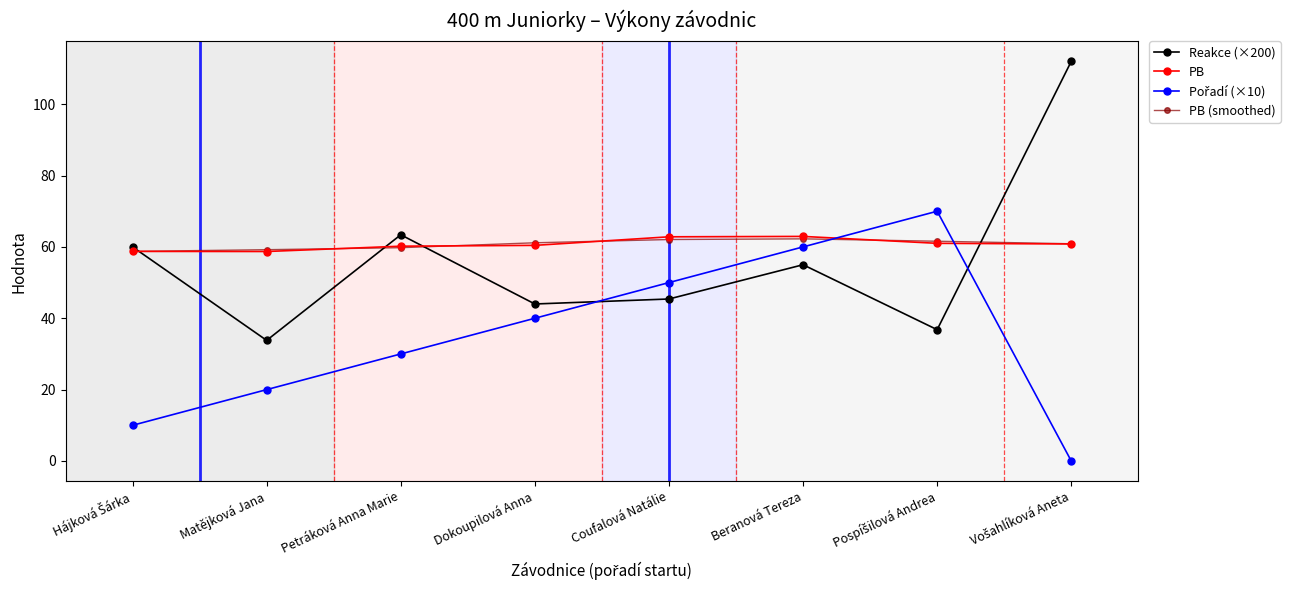

Which series ends up on top after the final intersection of PB (smoothed) and Reakce (×200)?

Reakce (×200)